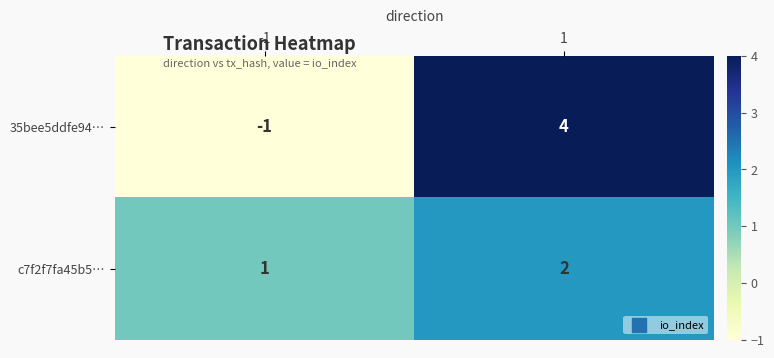

At how many categories does at least one series exceed 3?

1